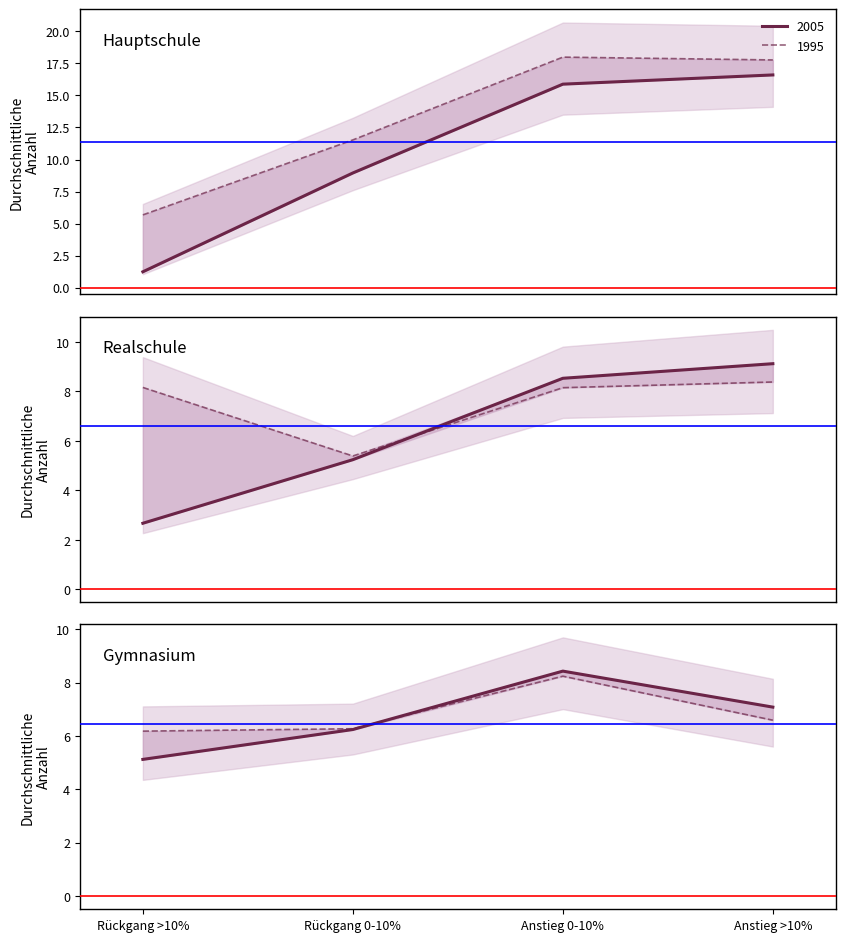

Which category has the lowest value in the Realschule_1995 series?

Rückgang 0-10%